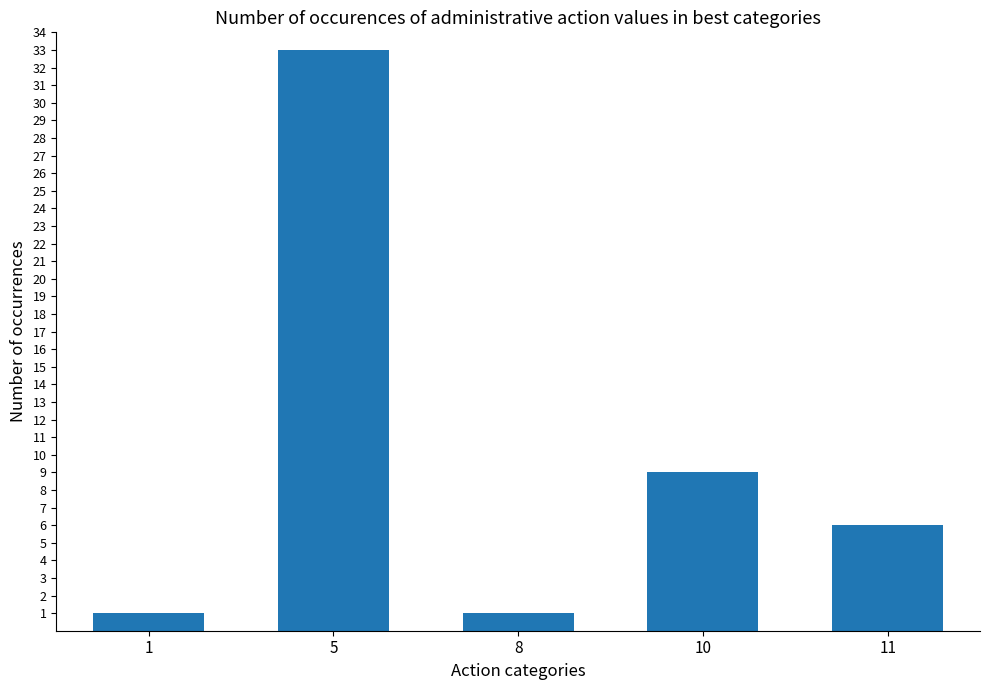

What is the average value?

10